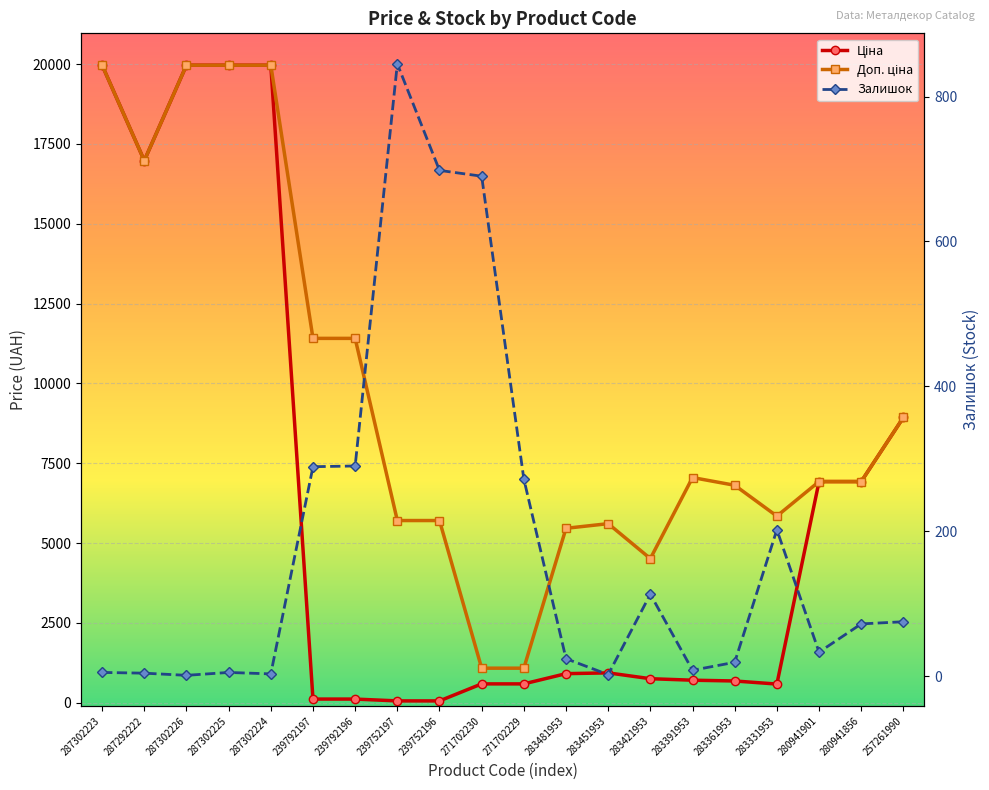

Between 283481953 and 280941901, which is larger?

280941901